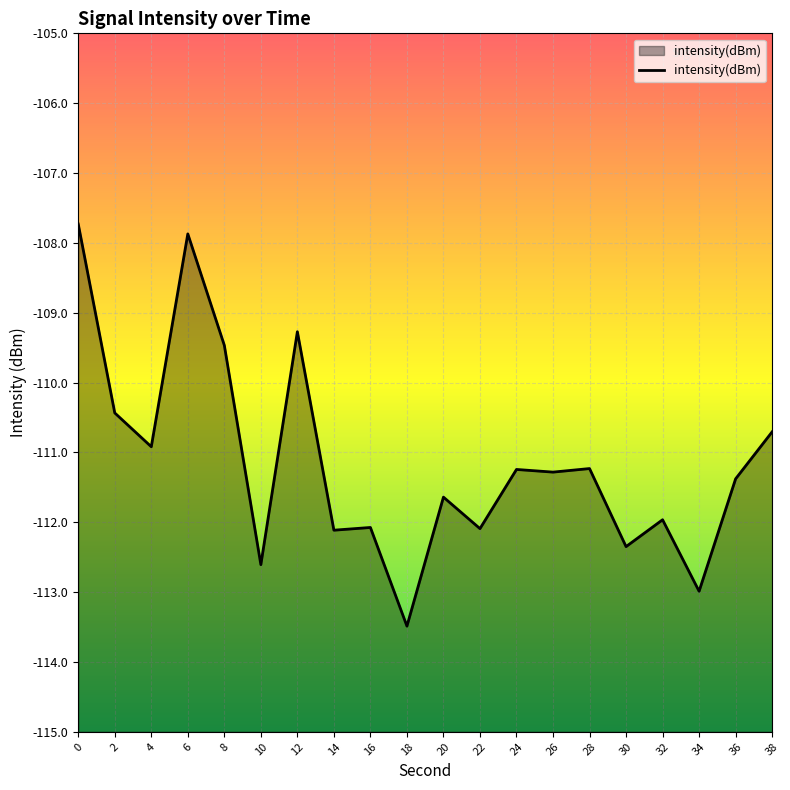

How many lines are shown in the chart?

1